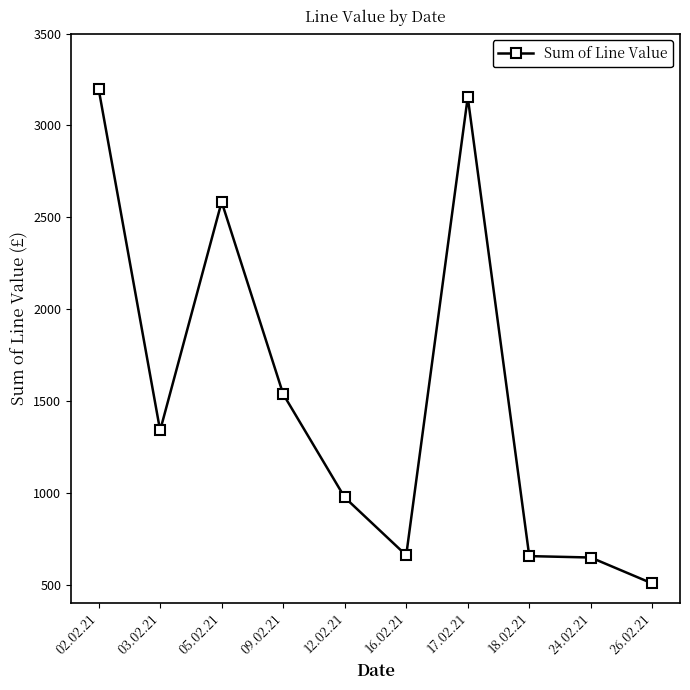

What is the average value?

1525.7